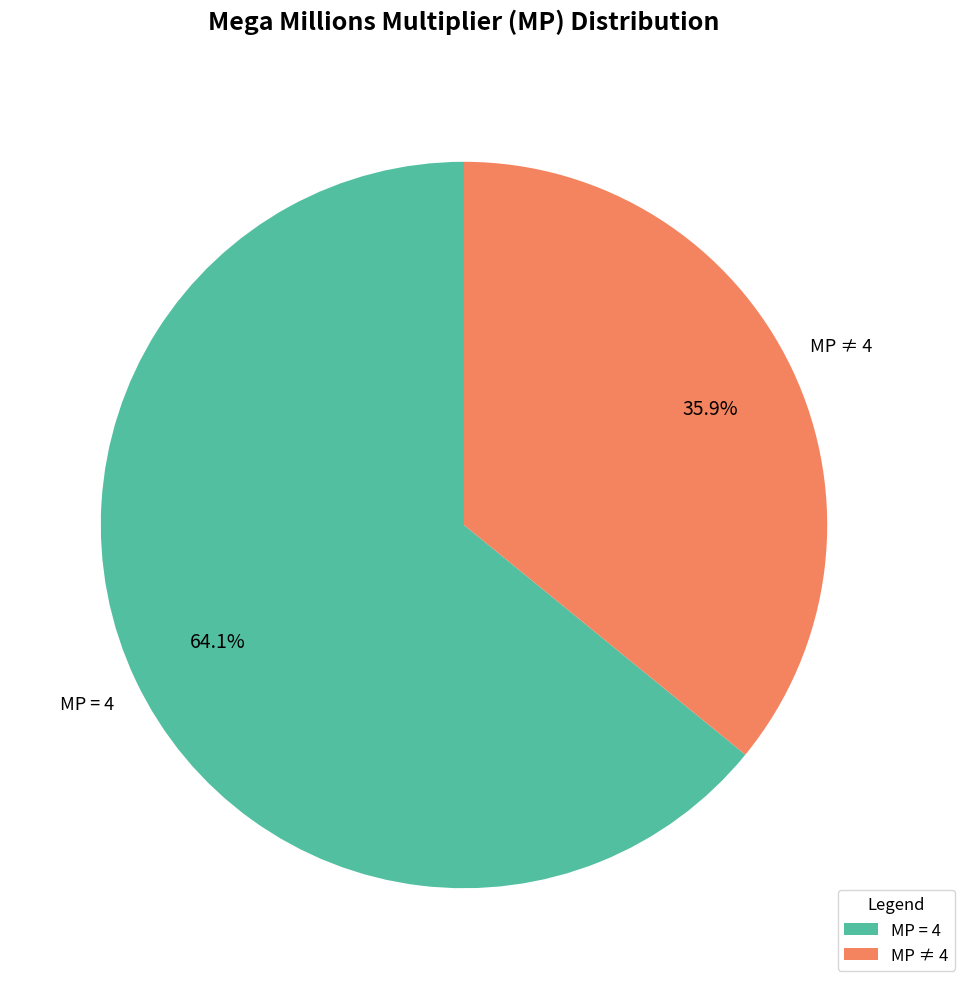

What is the largest slice in the pie chart?

MP = 4